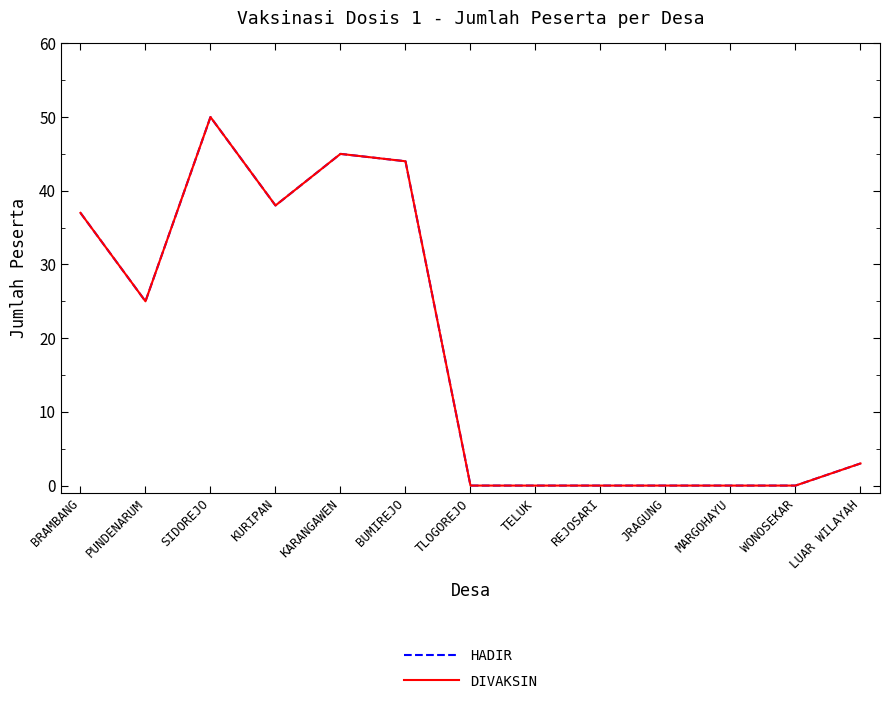

Which series has the widest spread of values?

HADIR